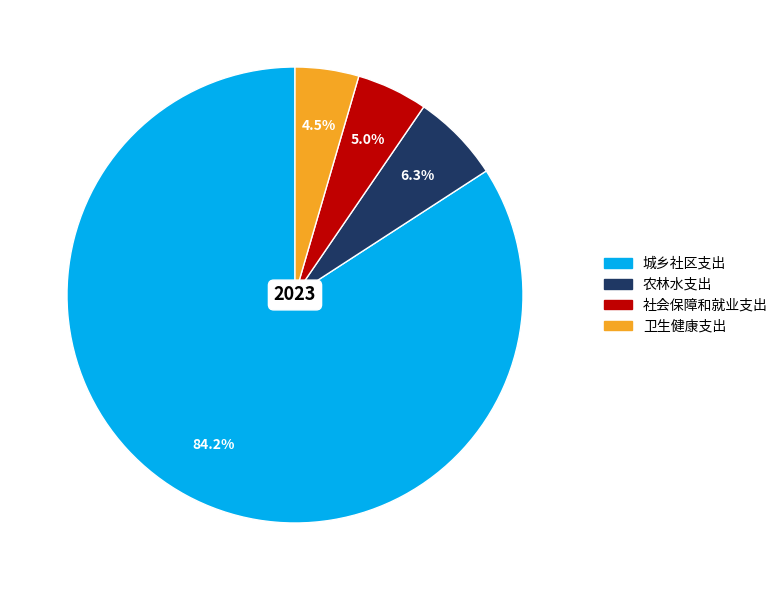

Is there a majority slice in this chart?

Yes